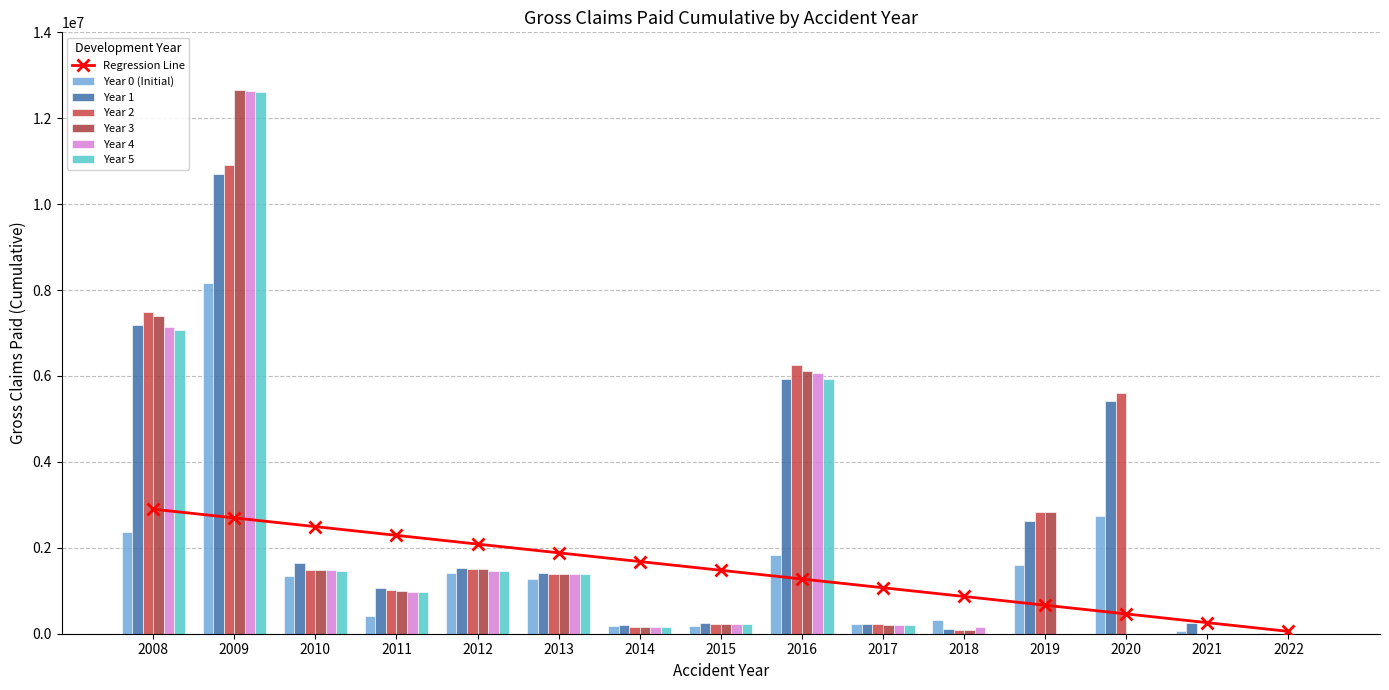

At how many categories does at least one series exceed 9090509?

1